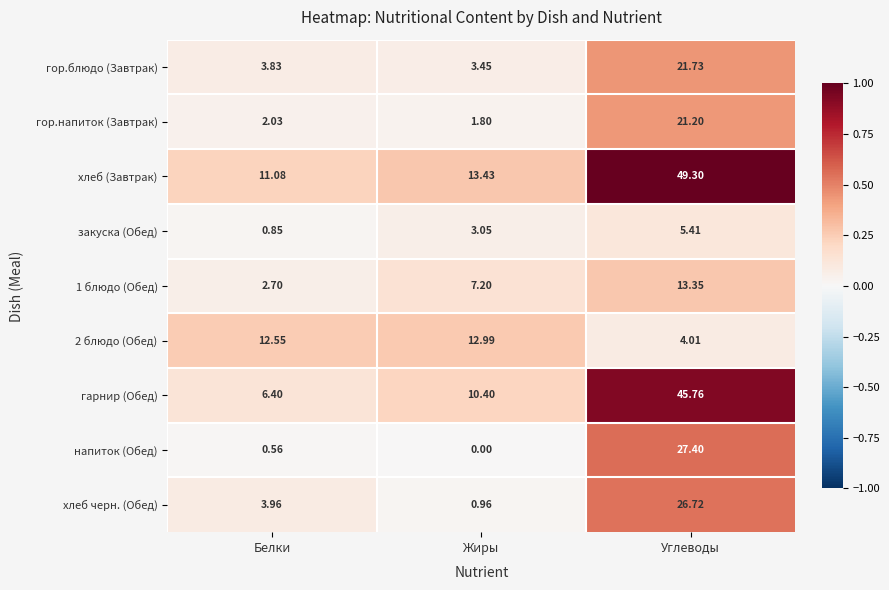

Which series has the widest spread of values?

гарнир (Обед)